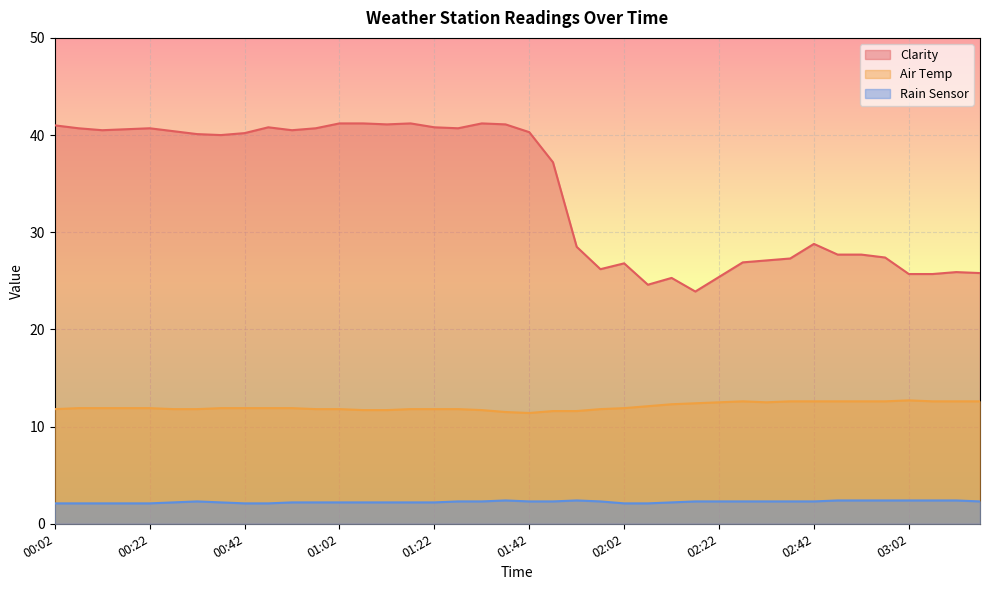

At which label is Clarity closest to 32?

02:42